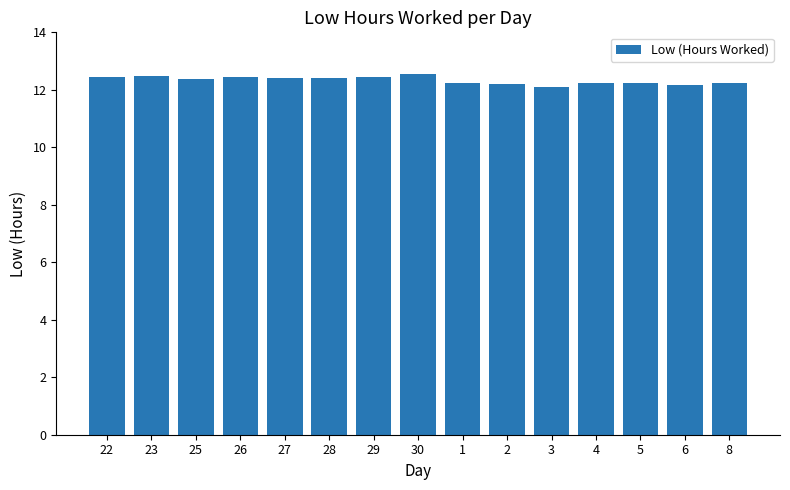

What is the value of the 6th bar from the left?

12.4